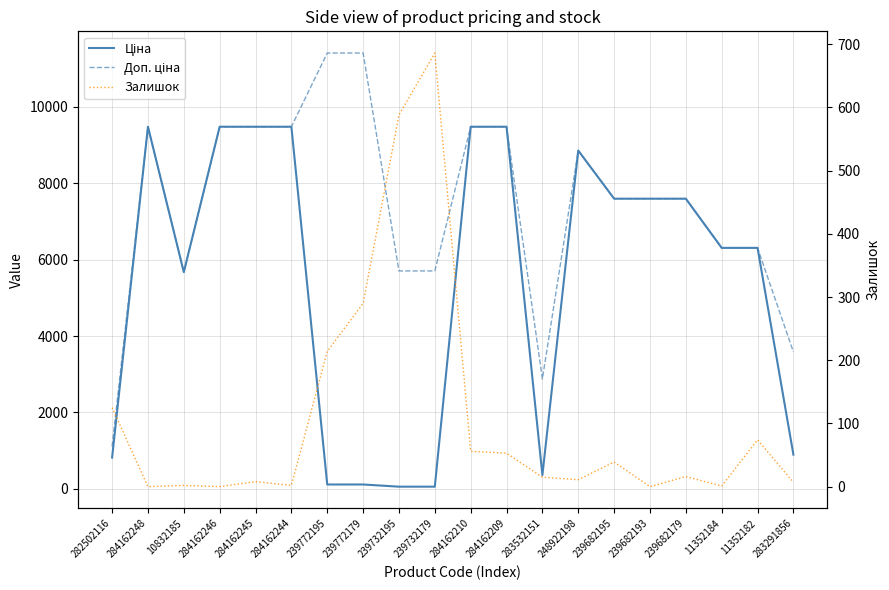

Which series has the widest spread of values?

Доп. ціна